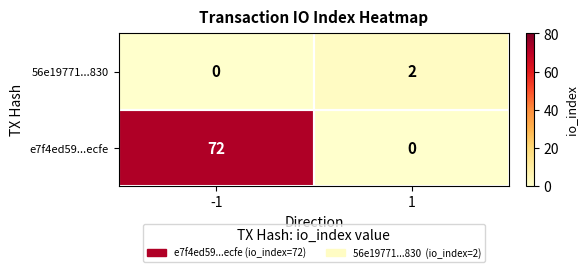

Between -1 and 1, which series saw the biggest shift?

e7f4ed59...ecfe